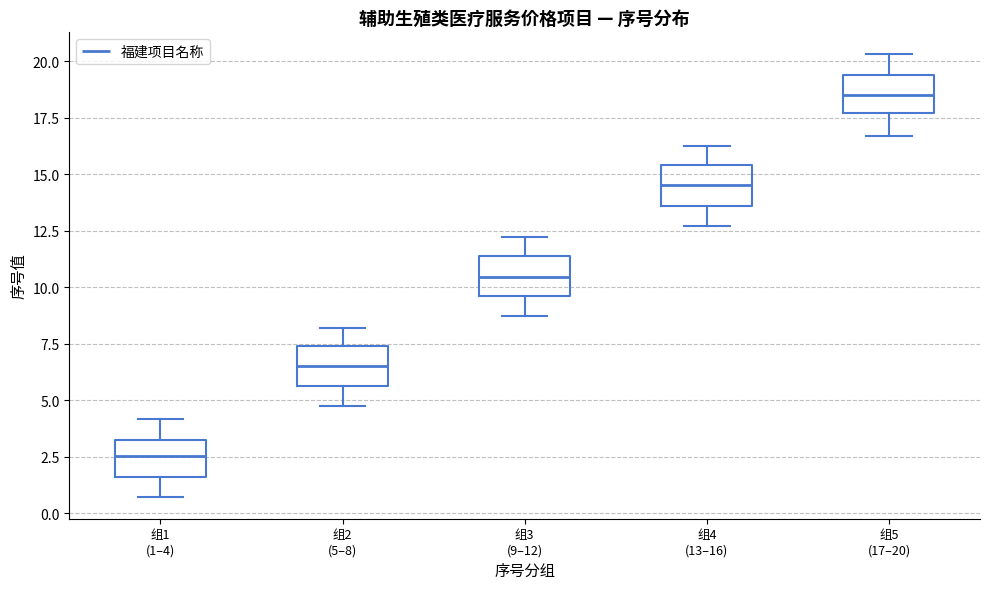

Reading left to right, read every box against the y-axis: the position of its median line, the range the box covers, and the ends of its whiskers. The values are not printed on the chart, so give them approximately, as read against the axis.

组1 (1–4): median 2.5, box 1.5 to 3.0, whiskers 0.5 to 4.0
组2 (5–8): median 6.5, box 5.5 to 7.5, whiskers 4.5 to 8.0
组3 (9–12): median 10.5, box 9.5 to 11.5, whiskers 8.5 to 12.0
组4 (13–16): median 14.5, box 13.5 to 15.5, whiskers 12.5 to 16.0
组5 (17–20): median 18.5, box 17.5 to 19.5, whiskers 16.5 to 20.5